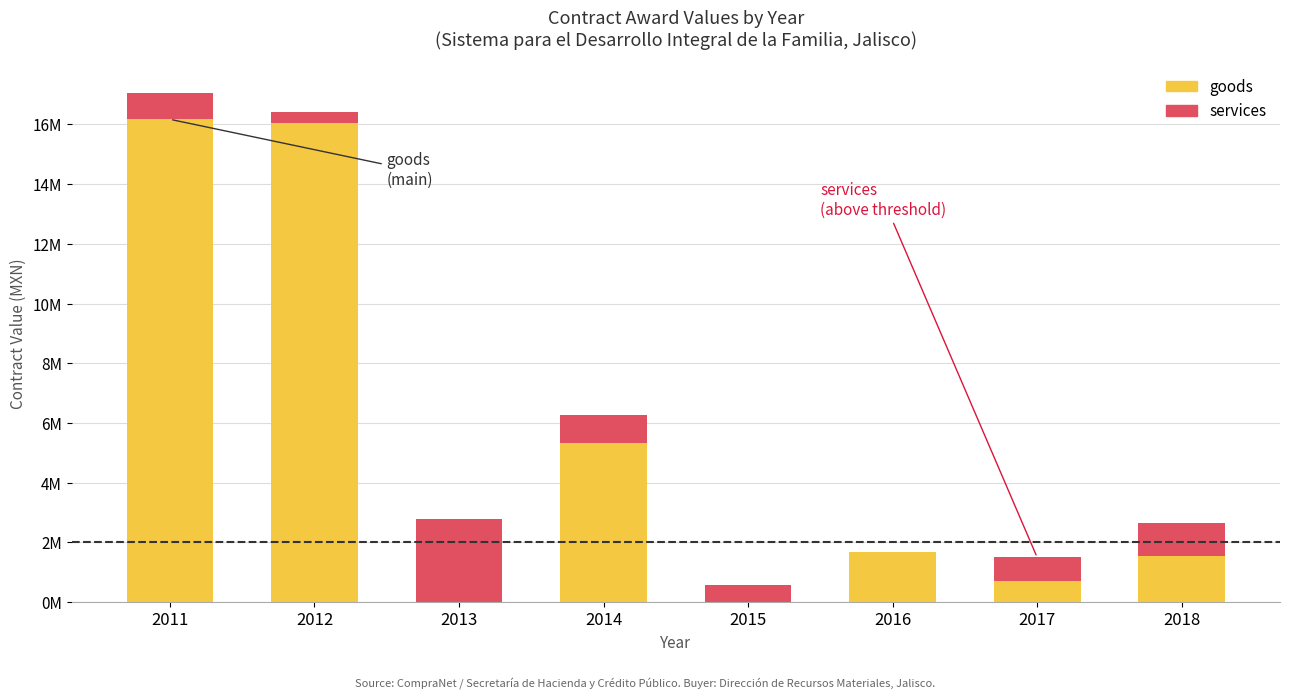

At which category is the sum across all series the highest?

2011